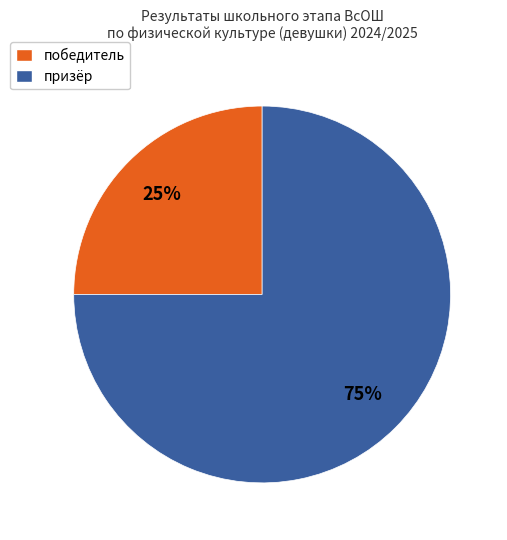

Count the number of slices in the pie.

2